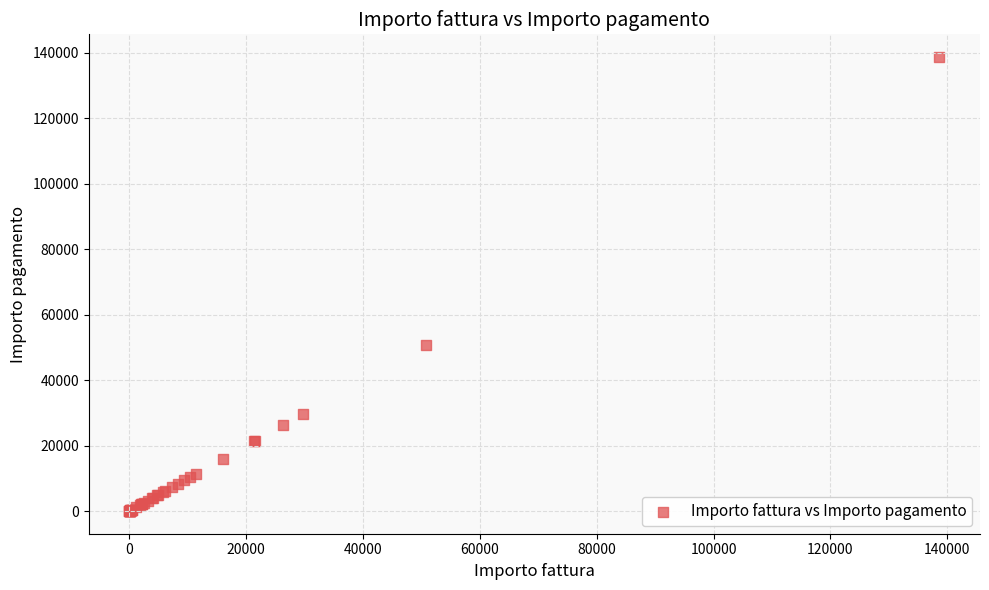

What Y value in the scatter plot is closest to 69344?

50846.0